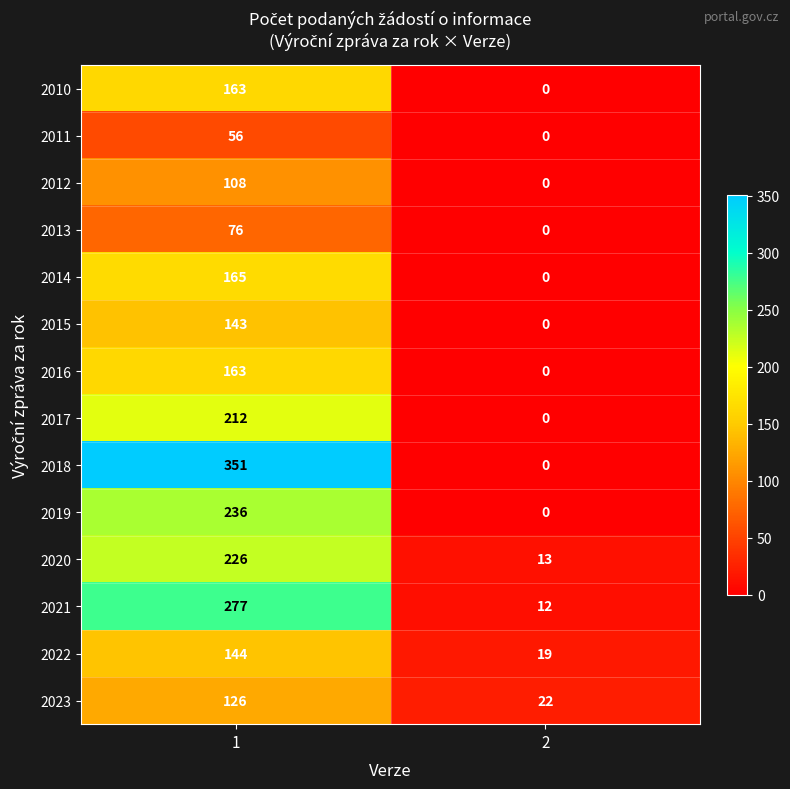

What is the difference between the 2019 values at 2 and 1?

236